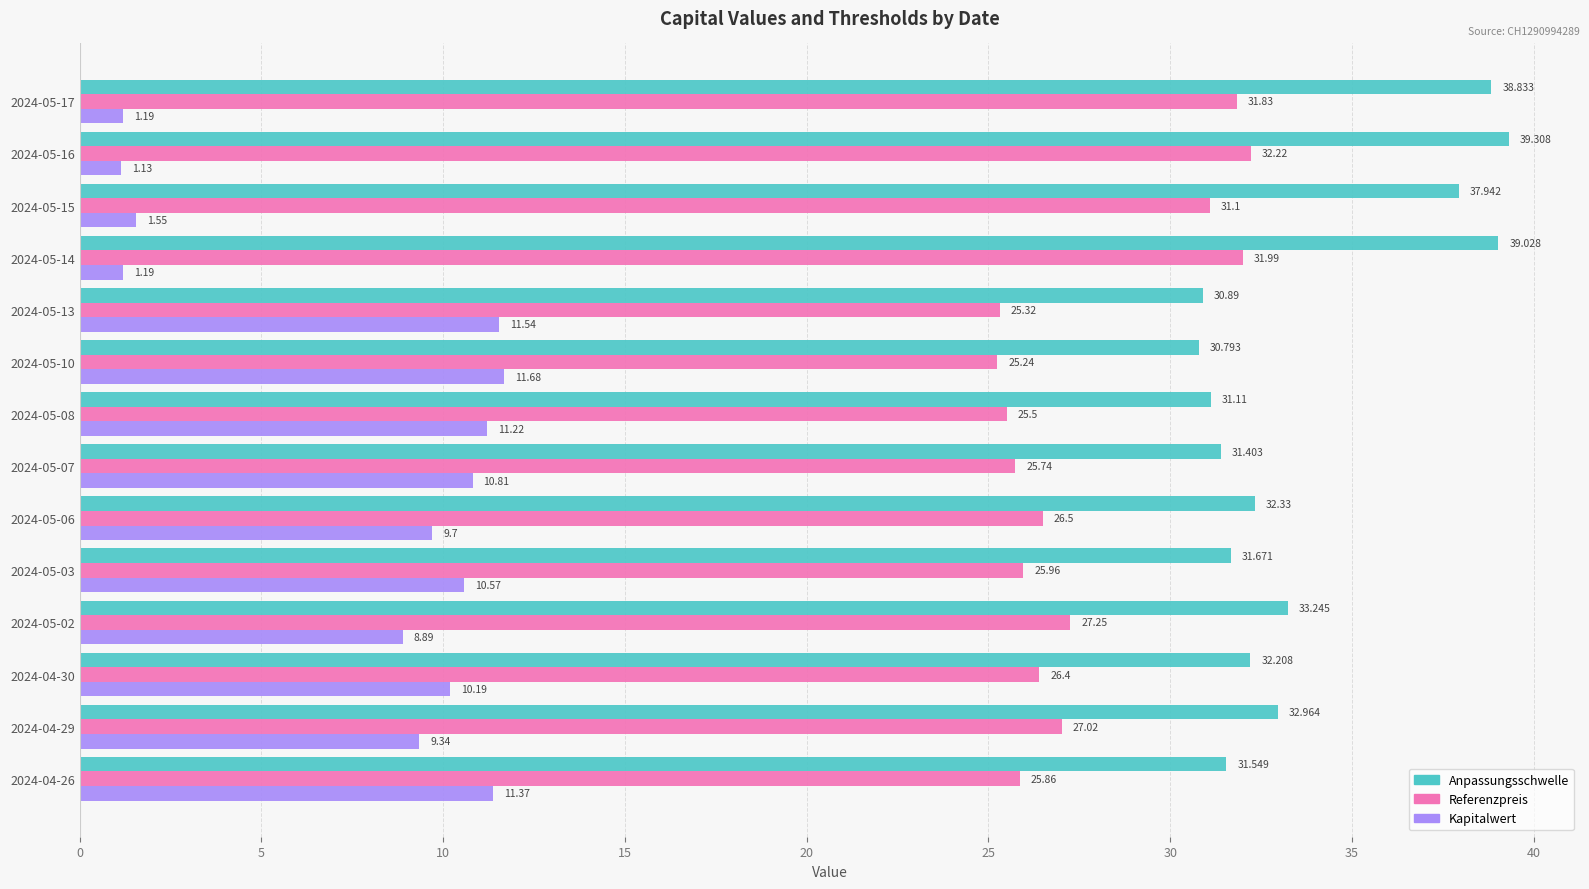

Rank the series by their maximum value, from highest to lowest.

Anpassungsschwelle, Referenzpreis, Kapitalwert